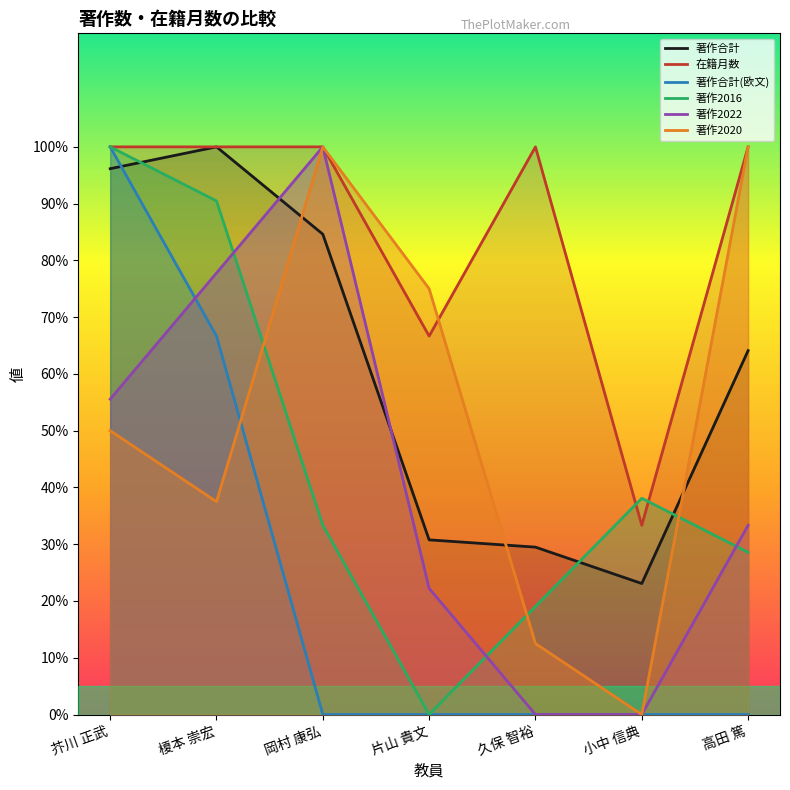

Which category has the highest value in the 著作合計 series?

榎本 崇宏